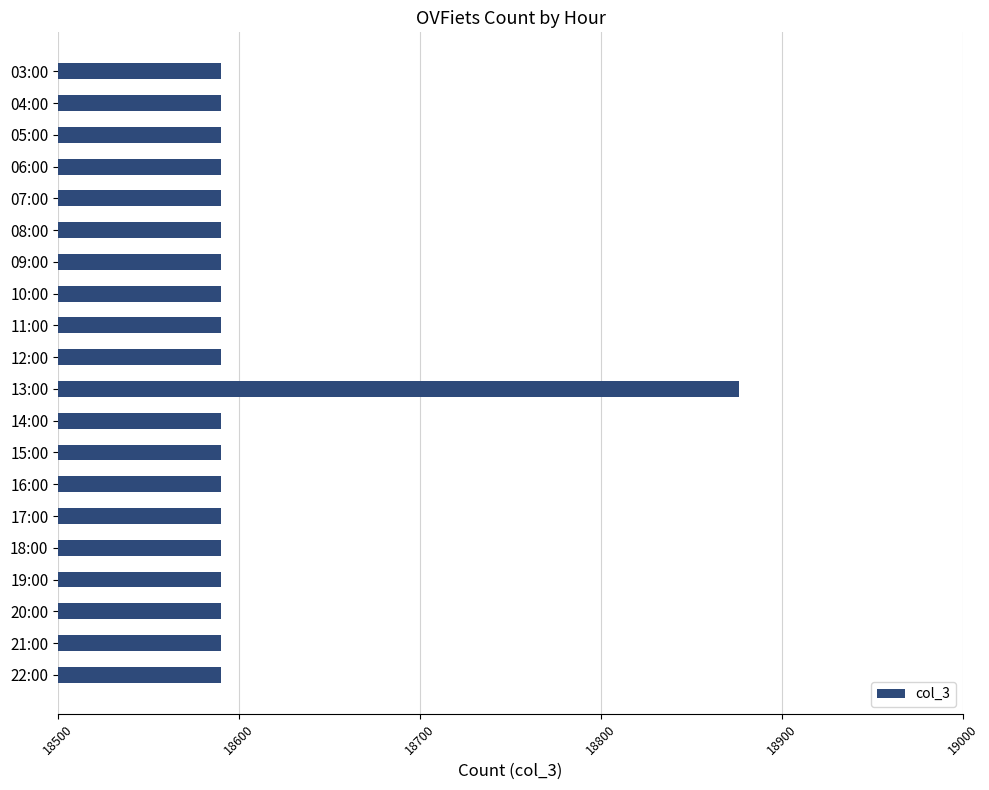

What is the sum of all values?

372086